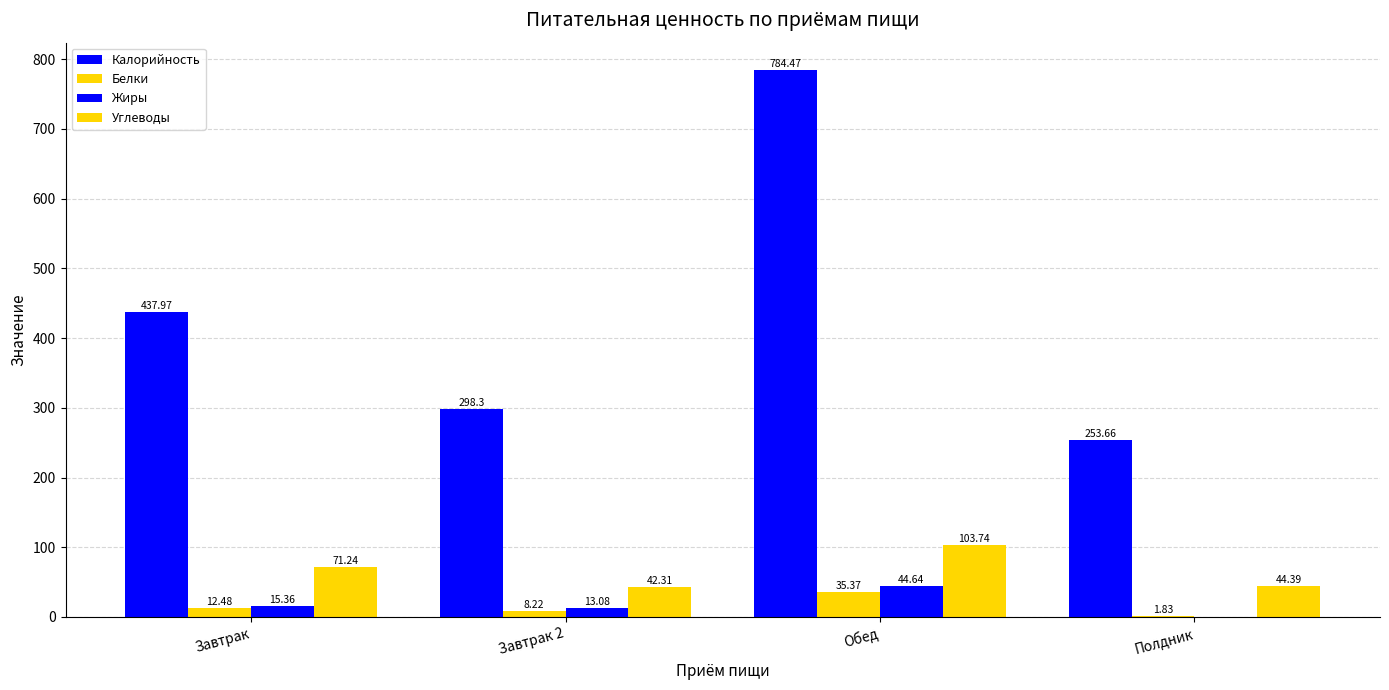

Is it true that Калорийность equals 253.7 at Полдник?

True